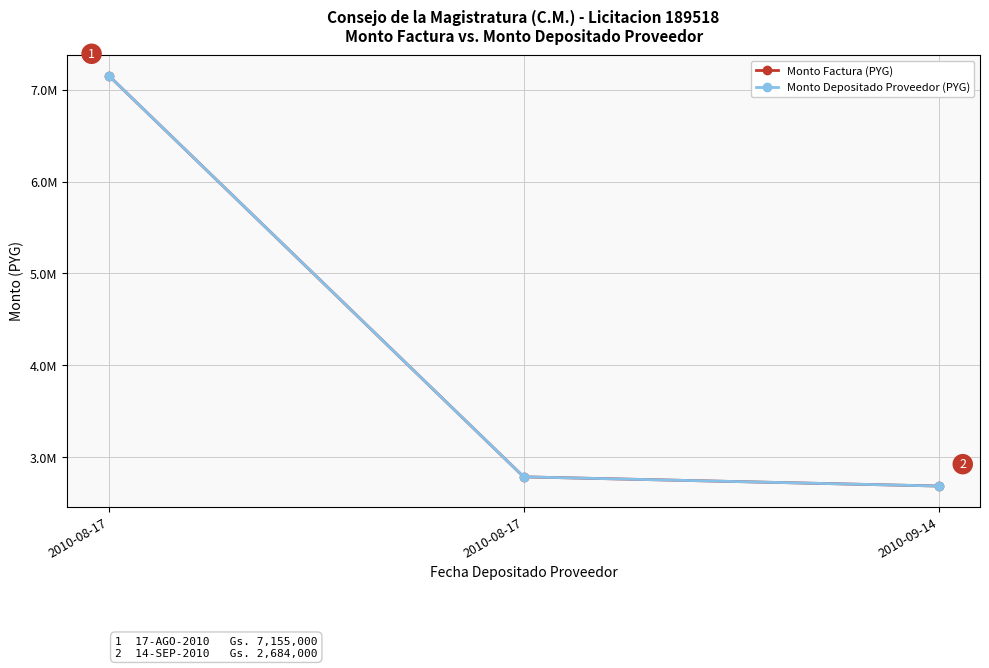

Reading left to right, what are all the values shown in this chart?

Monto Factura (PYG): 7155000	2784000	2684000
Monto Depositado Proveedor (PYG): 7155000	2784000	2684000